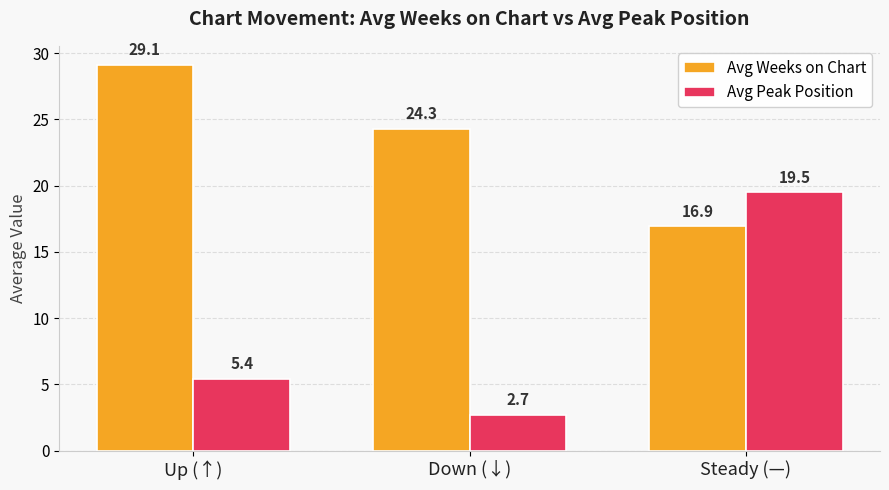

Reading left to right, extract all data points from this chart.

Avg Weeks on Chart: 29.1	24.3	16.9
Avg Peak Position: 5.4	2.7	19.5